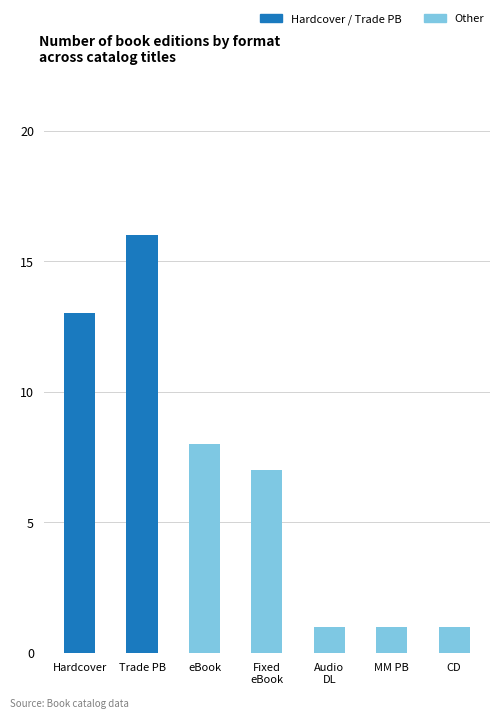

How many data points does each series have?

7